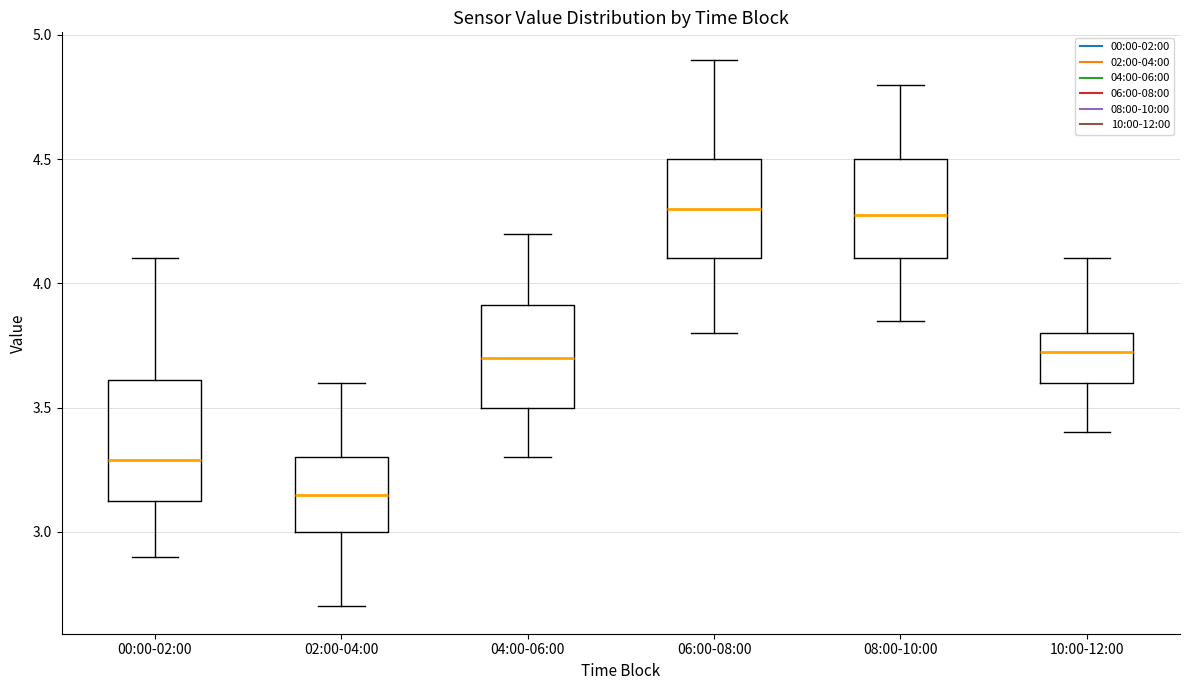

Reading left to right, read every box against the y-axis: the position of its median line, the range the box covers, and the ends of its whiskers. The values are not printed on the chart, so give them approximately, as read against the axis.

00:00-02:00: median 3.30, box 3.10 to 3.60, whiskers 2.90 to 4.10
02:00-04:00: median 3.15, box 3.00 to 3.30, whiskers 2.70 to 3.60
04:00-06:00: median 3.70, box 3.50 to 3.90, whiskers 3.30 to 4.20
06:00-08:00: median 4.30, box 4.10 to 4.50, whiskers 3.80 to 4.90
08:00-10:00: median 4.30, box 4.10 to 4.50, whiskers 3.85 to 4.80
10:00-12:00: median 3.75, box 3.60 to 3.80, whiskers 3.40 to 4.10